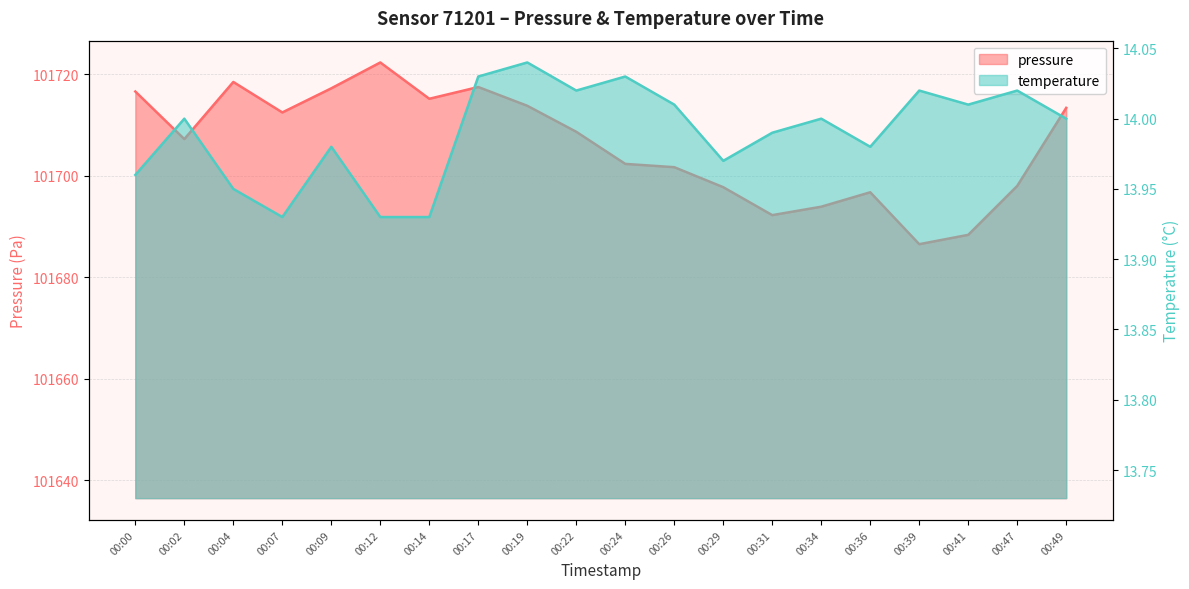

List the series in order of their overall mean, lowest first.

temperature, pressure